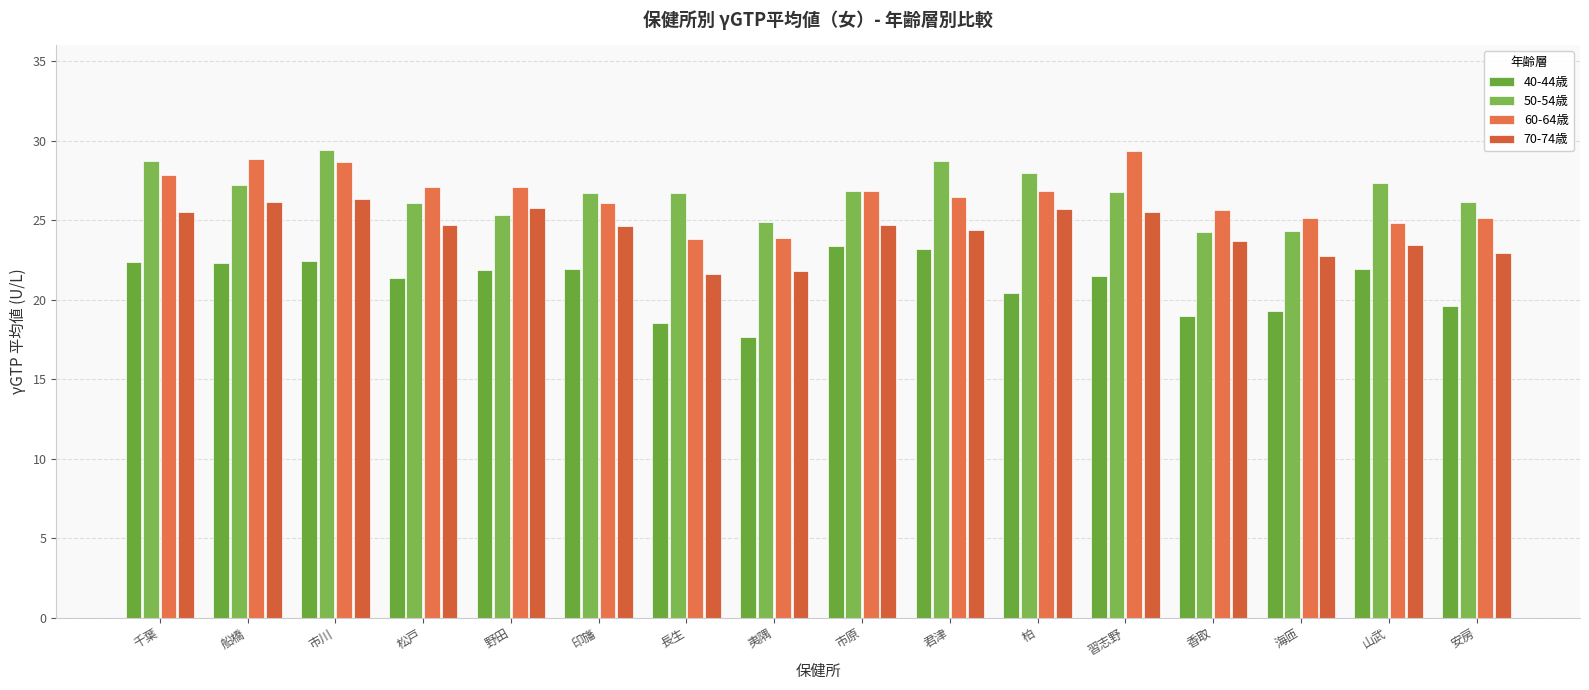

Reading left to right, transcribe all the data shown in this chart.

40-44歳: 千葉=22.4	船橋=22.3	市川=22.4	松戸=21.4	野田=21.8	印旛=21.9	長生=18.6	夷隅=17.6	市原=23.4	君津=23.2	柏=20.4	習志野=21.5	香取=18.9	海匝=19.3	山武=21.9	安房=19.6
50-54歳: 千葉=28.7	船橋=27.2	市川=29.4	松戸=26.1	野田=25.4	印旛=26.7	長生=26.7	夷隅=24.9	市原=26.9	君津=28.7	柏=28.0	習志野=26.8	香取=24.3	海匝=24.3	山武=27.4	安房=26.1
60-64歳: 千葉=27.8	船橋=28.9	市川=28.7	松戸=27.1	野田=27.1	印旛=26.1	長生=23.8	夷隅=23.9	市原=26.9	君津=26.5	柏=26.8	習志野=29.3	香取=25.6	海匝=25.1	山武=24.8	安房=25.1
70-74歳: 千葉=25.5	船橋=26.2	市川=26.3	松戸=24.7	野田=25.8	印旛=24.6	長生=21.6	夷隅=21.8	市原=24.7	君津=24.4	柏=25.7	習志野=25.5	香取=23.7	海匝=22.8	山武=23.4	安房=23.0